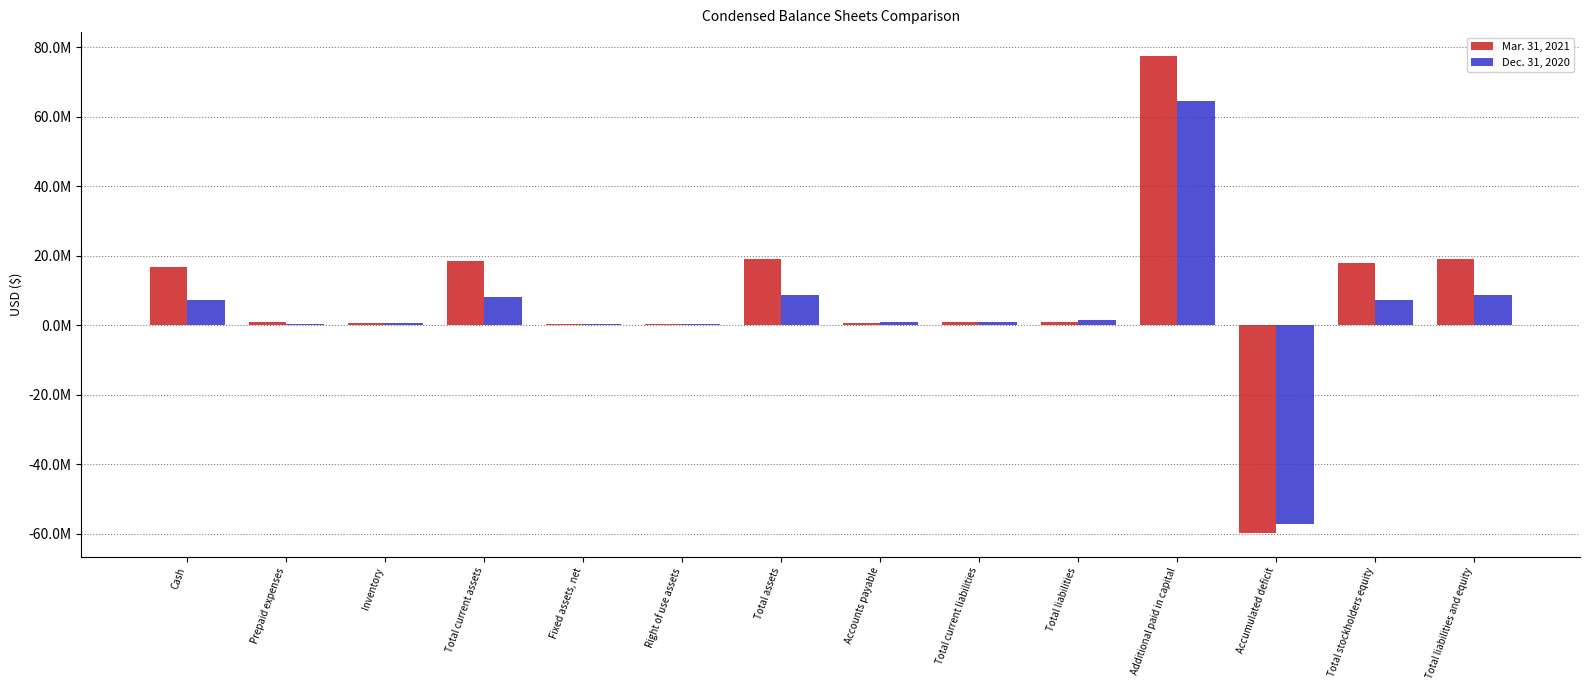

What is the difference between the highest and lowest values at Additional paid in capital?

12967386